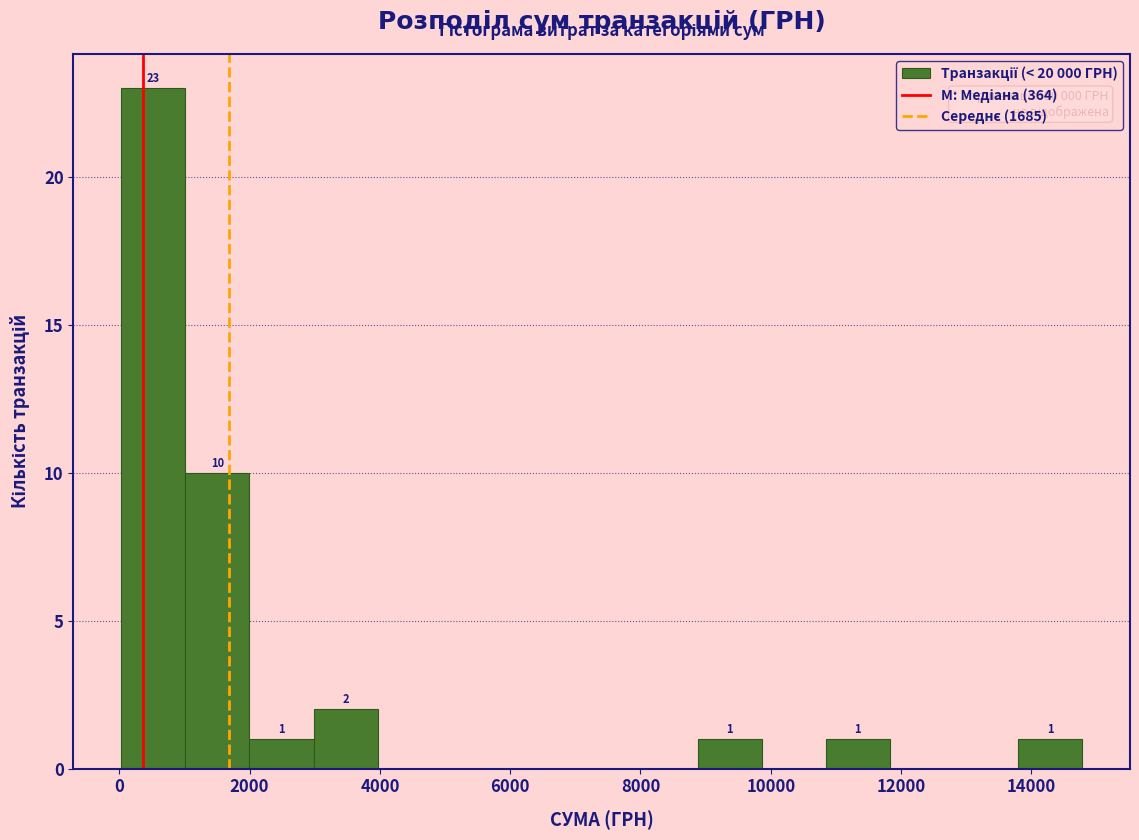

Which range on the x-axis has the tallest bar?

0 to 1000